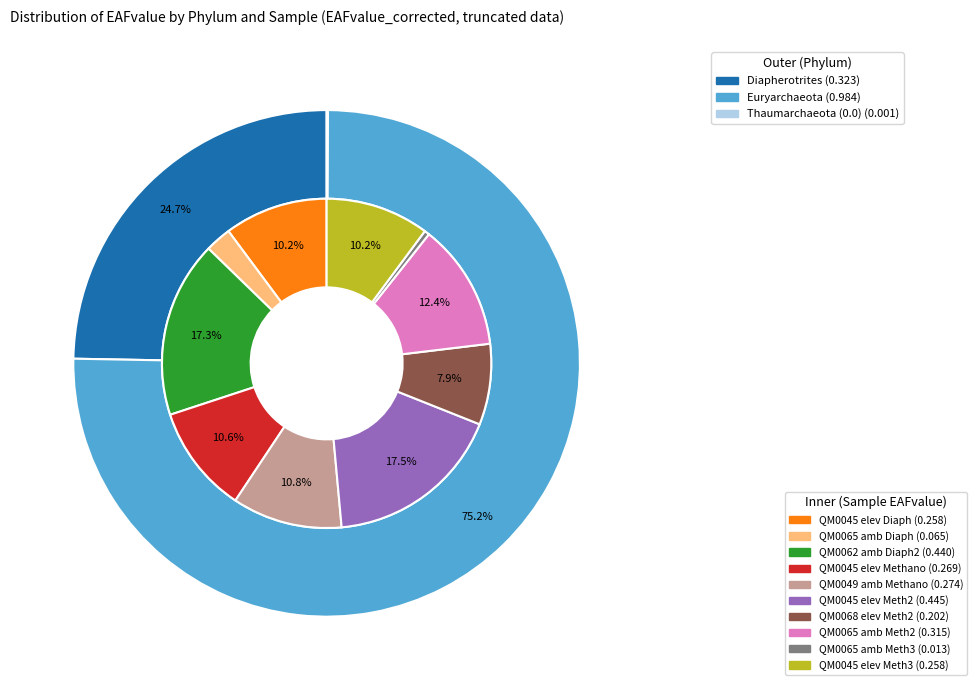

Which category has the biggest portion of the pie?

Euryarchaeota